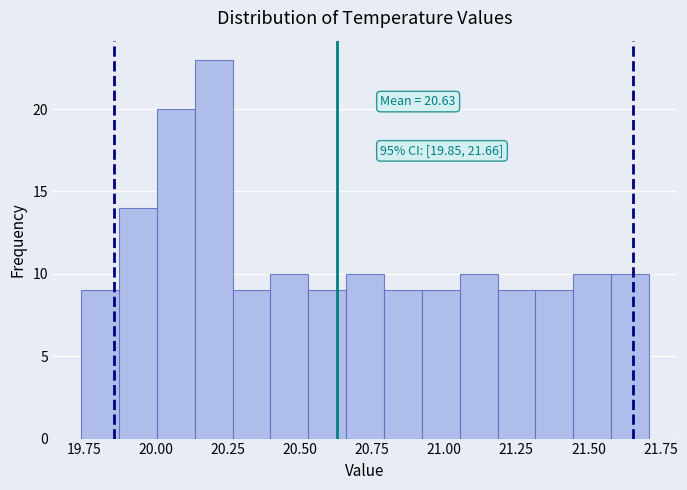

Around what value on the x-axis is the tallest bar? Give the approximate position of its centre, as read against the axis.

20.20